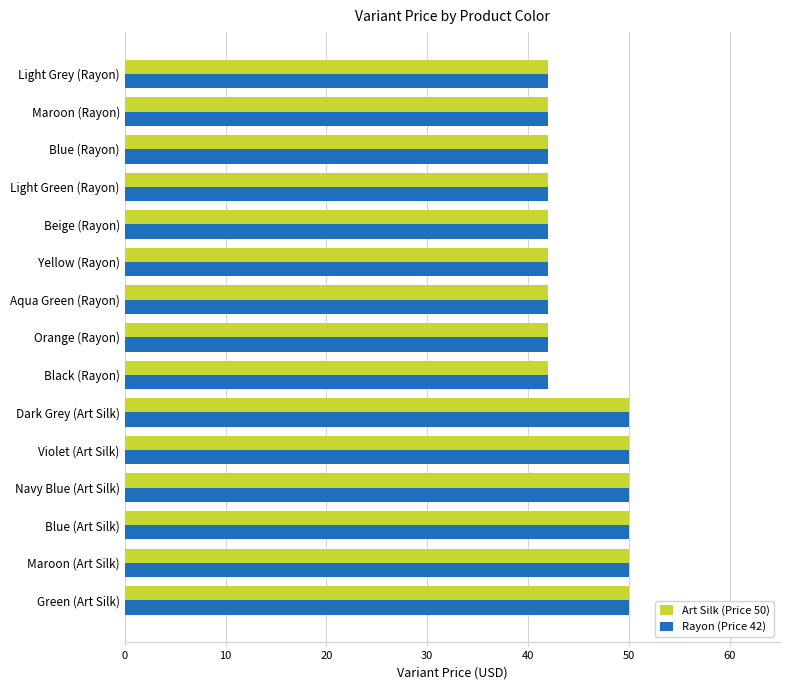

What is the minimum value shown in the chart?

42